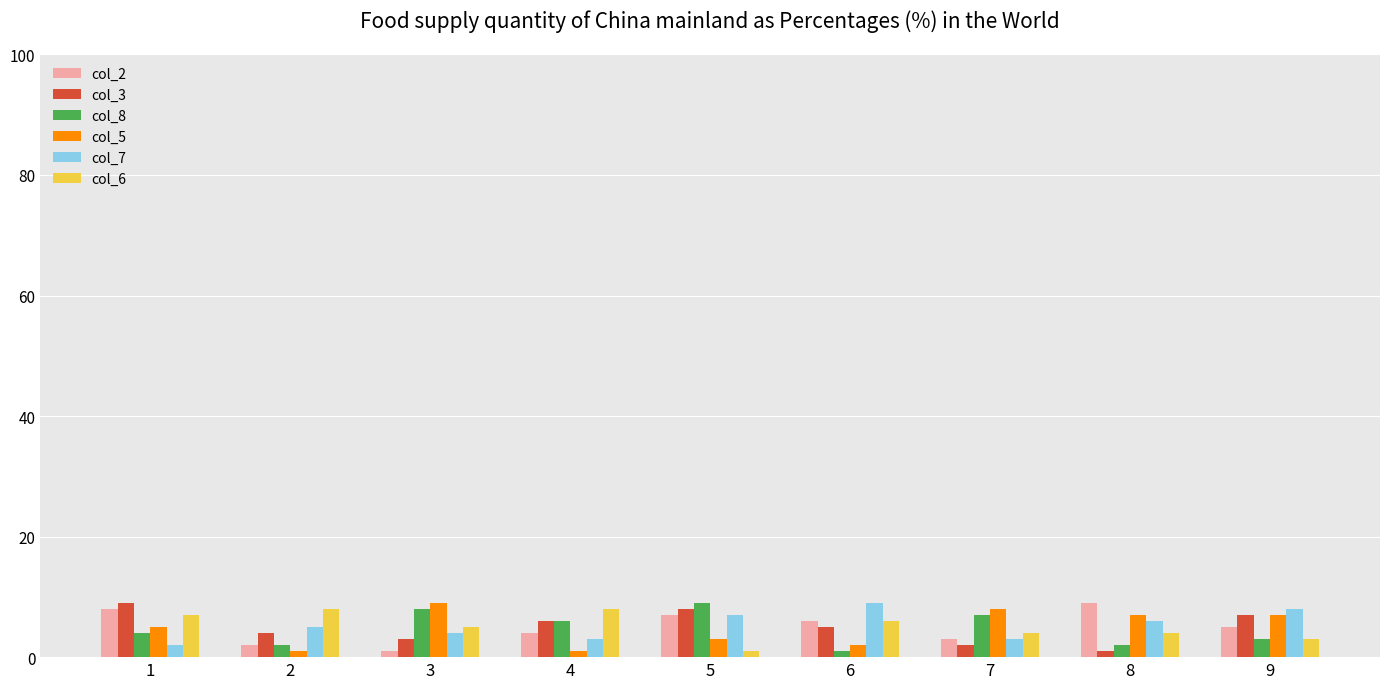

Reading right to left, list all the values displayed in this chart.

col_2: 5	9	3	6	7	4	1	2	8
col_3: 7	1	2	5	8	6	3	4	9
col_8: 3	2	7	1	9	6	8	2	4
col_5: 7	7	8	2	3	1	9	1	5
col_7: 8	6	3	9	7	3	4	5	2
col_6: 3	4	4	6	1	8	5	8	7